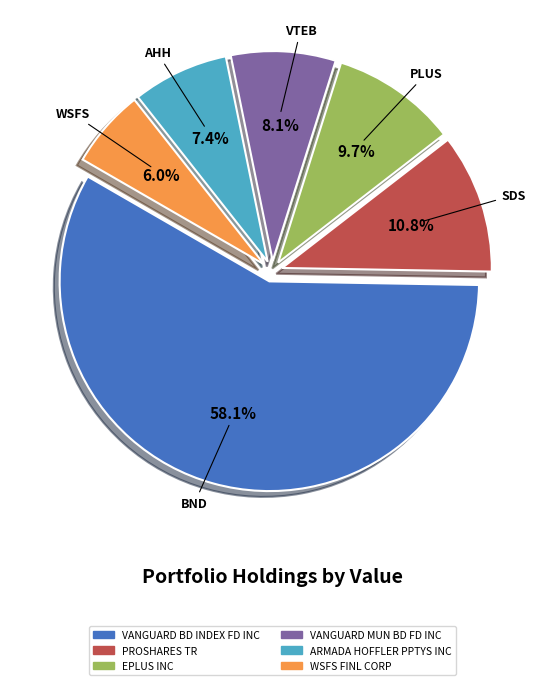

Count the number of slices in the pie.

6